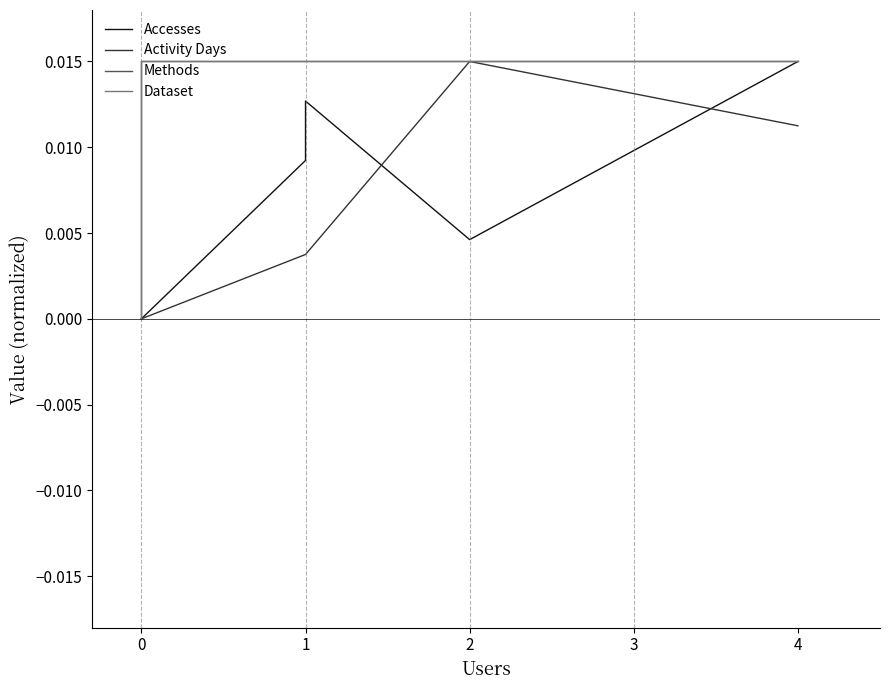

At 1, list the series in order from largest to smallest.

Methods, Dataset, Accesses, Activity Days